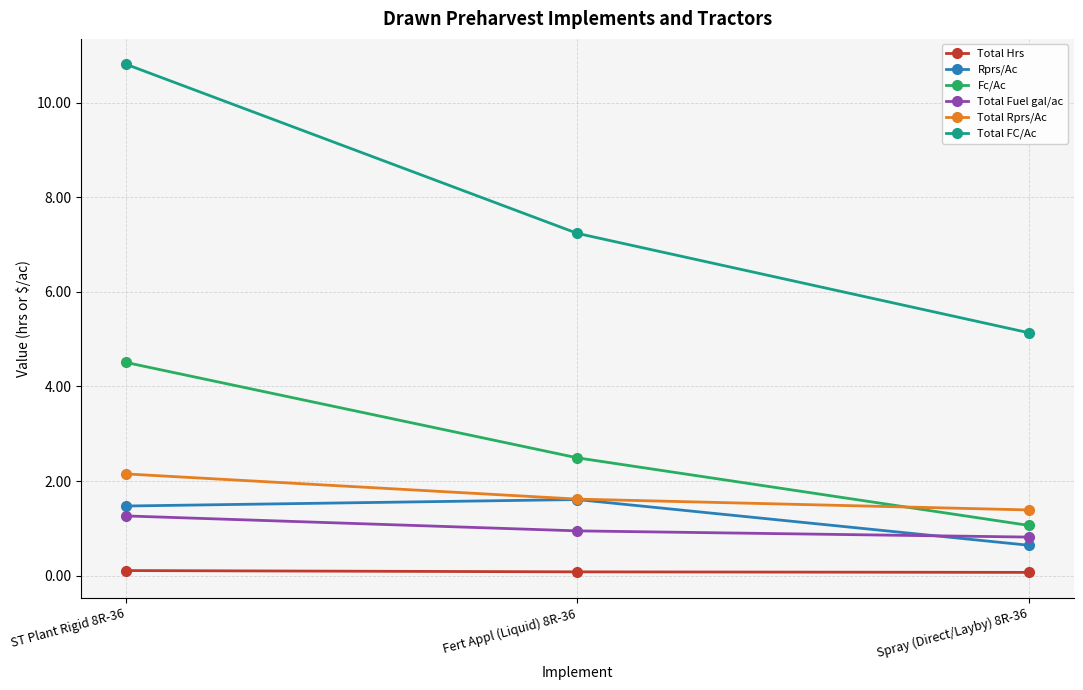

At which category is the sum across all series the highest?

ST Plant Rigid 8R-36